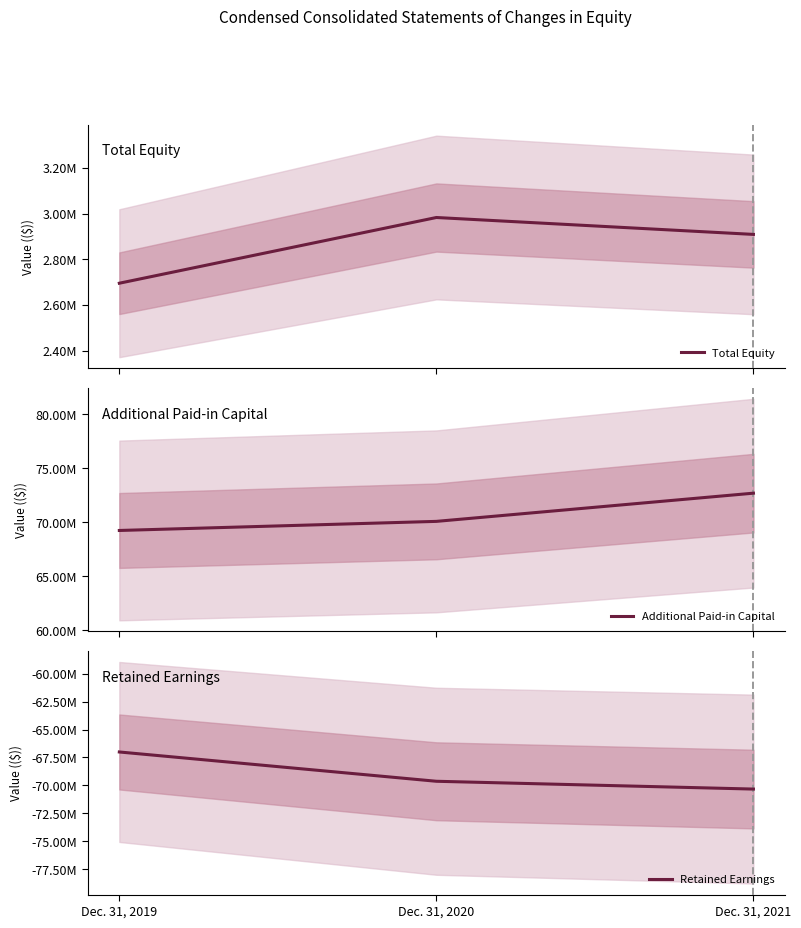

What is the difference between the maximum and minimum values in the Additional Paid-in Capital series?

3448789